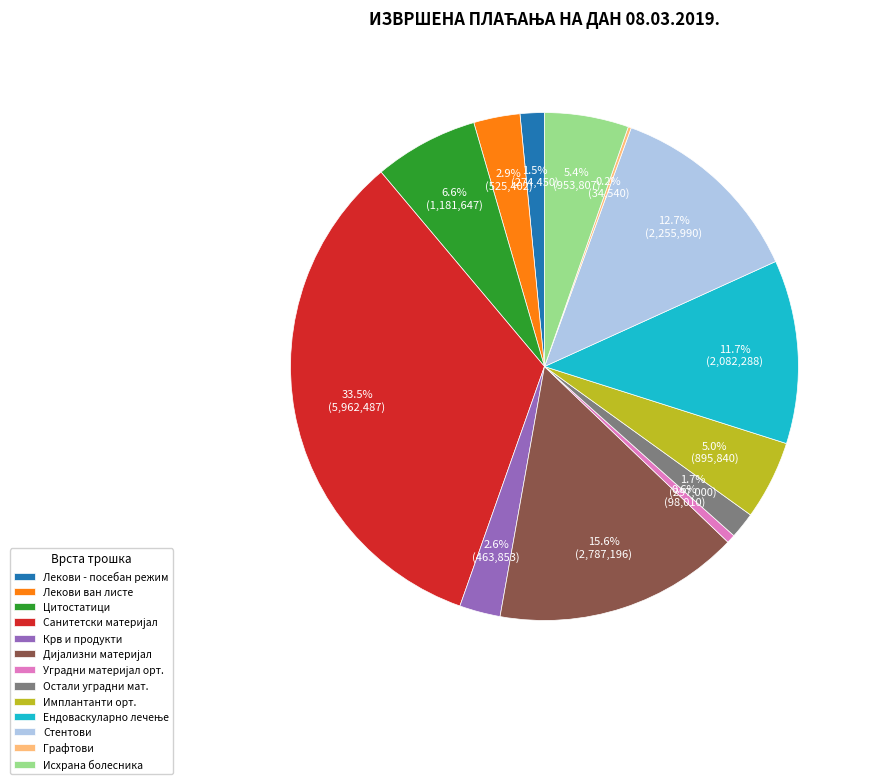

Which has a higher value, Стентови or Имплантанти орт.?

Стентови